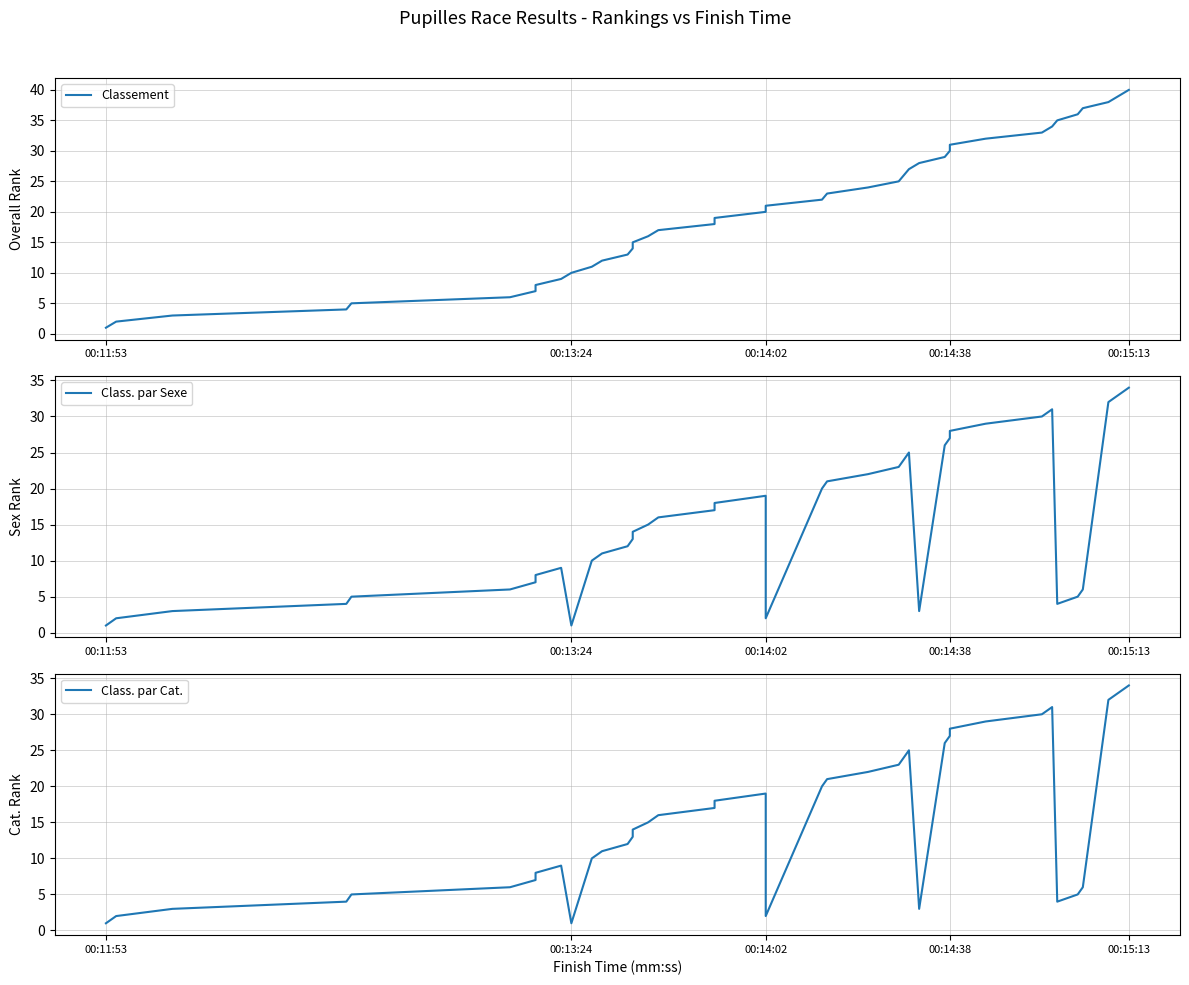

Which category has the lowest value across all series?

00:11:53